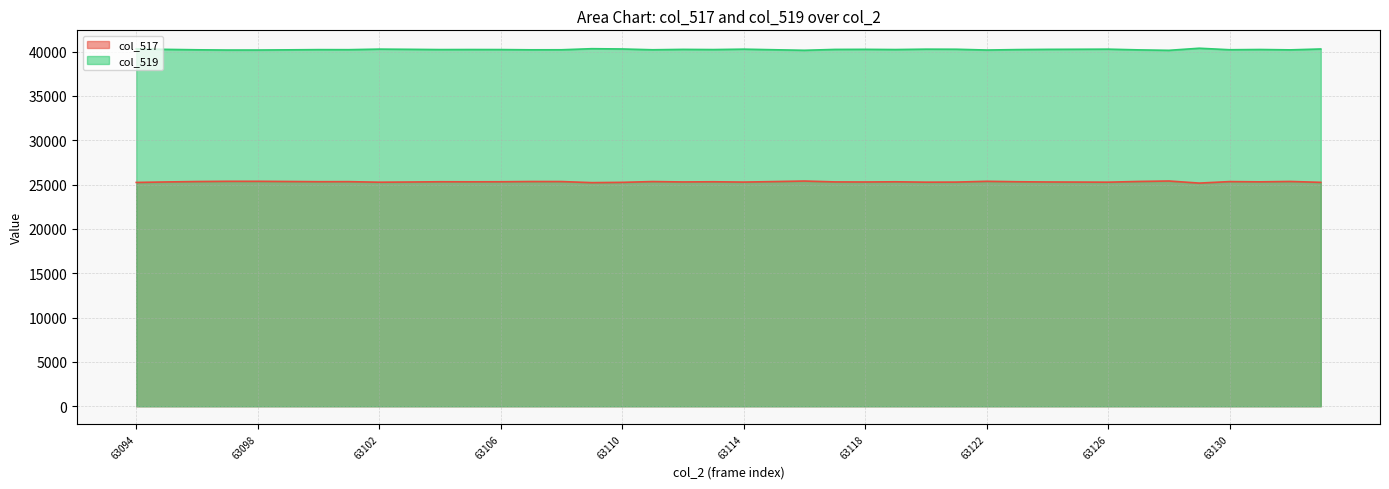

Does the chart display data point markers on the line(s)?

No